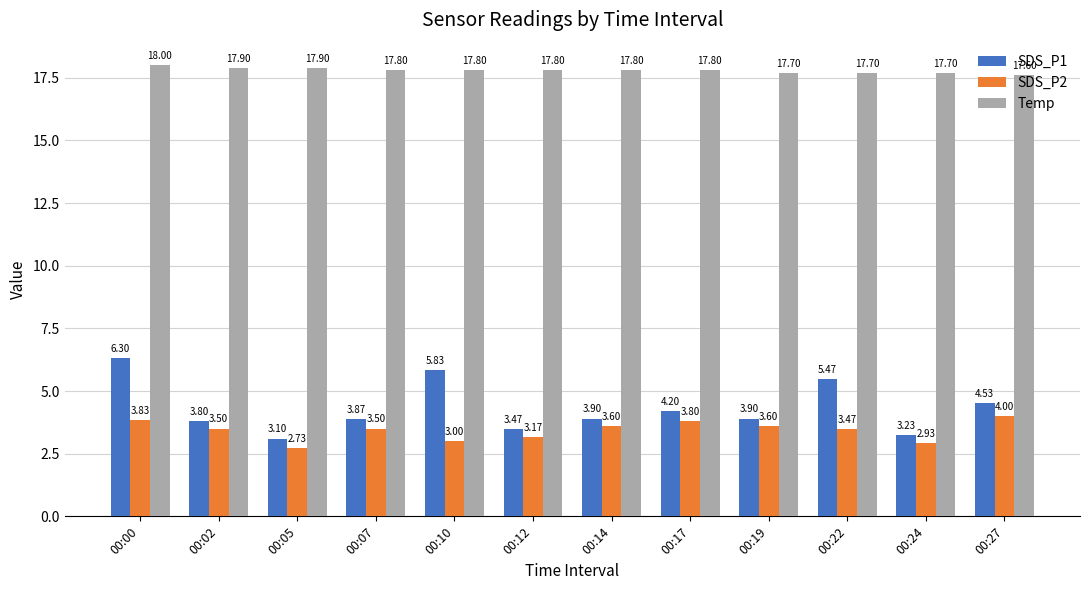

How many bars are there in total?

36